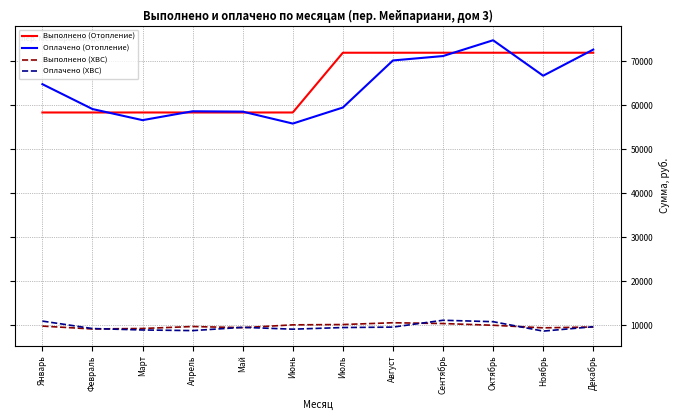

What is the difference between the Оплачено (Отопление) values at Июнь and Апрель?

2799